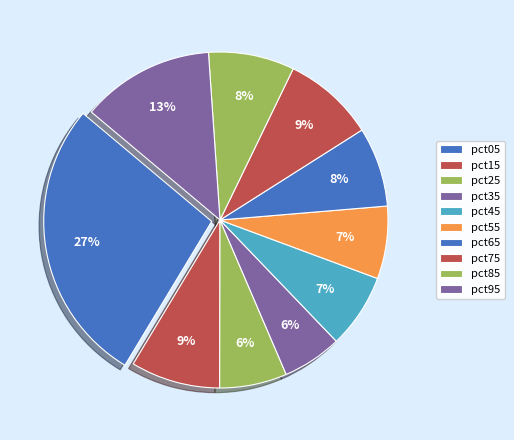

How many segments does this pie chart have?

10